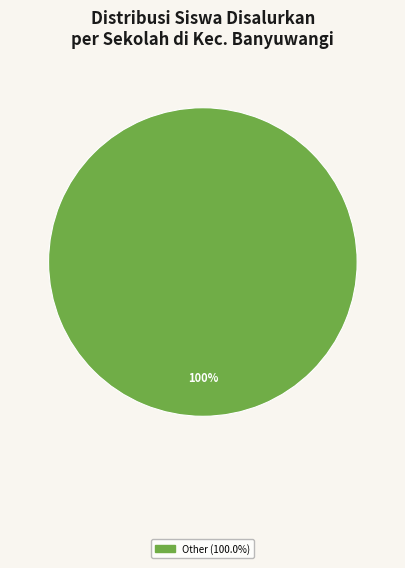

Does any single category account for the majority?

Yes